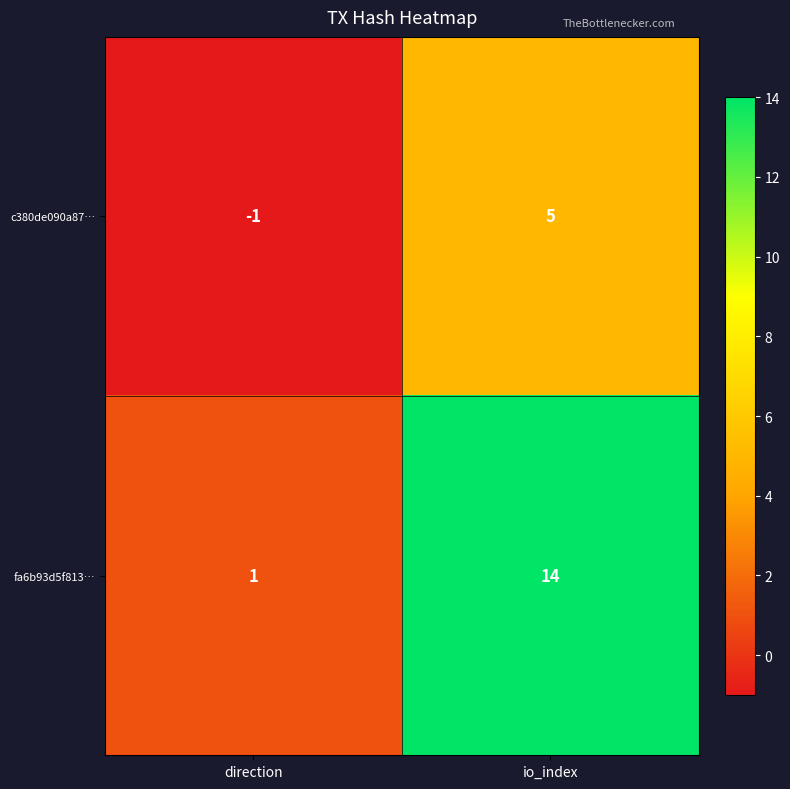

What is the spread (max minus min) of values at direction?

2